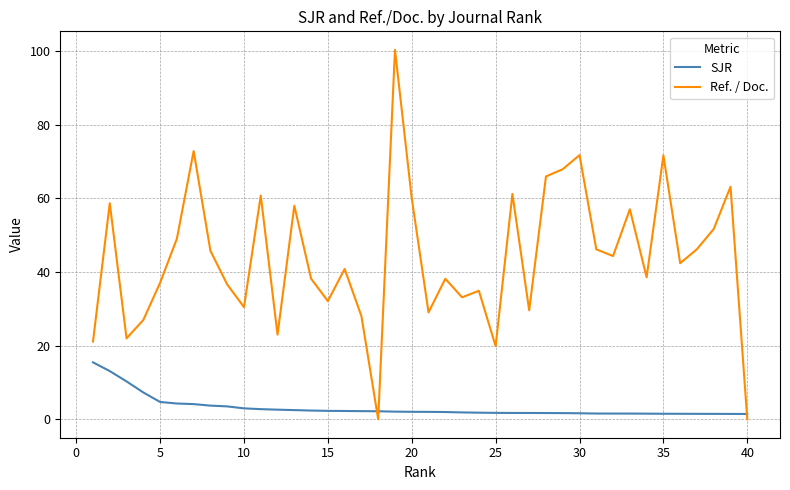

Which series ends up on top after the final intersection of Ref. / Doc. and SJR?

SJR